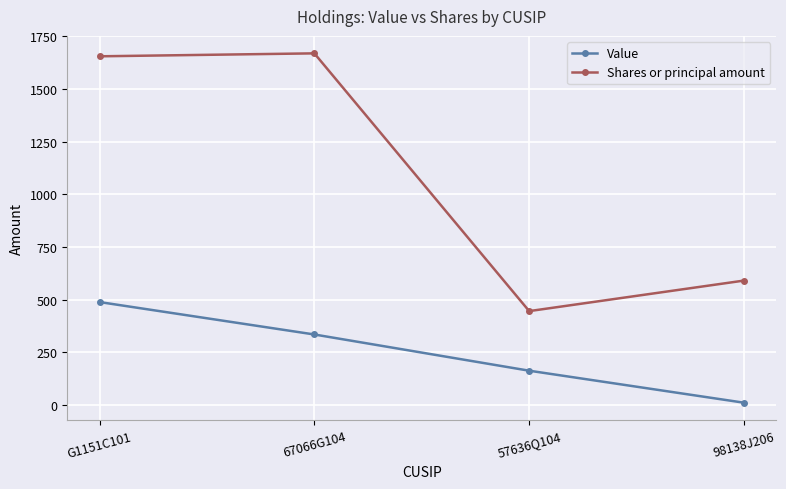

Count the number of data series in this chart.

2